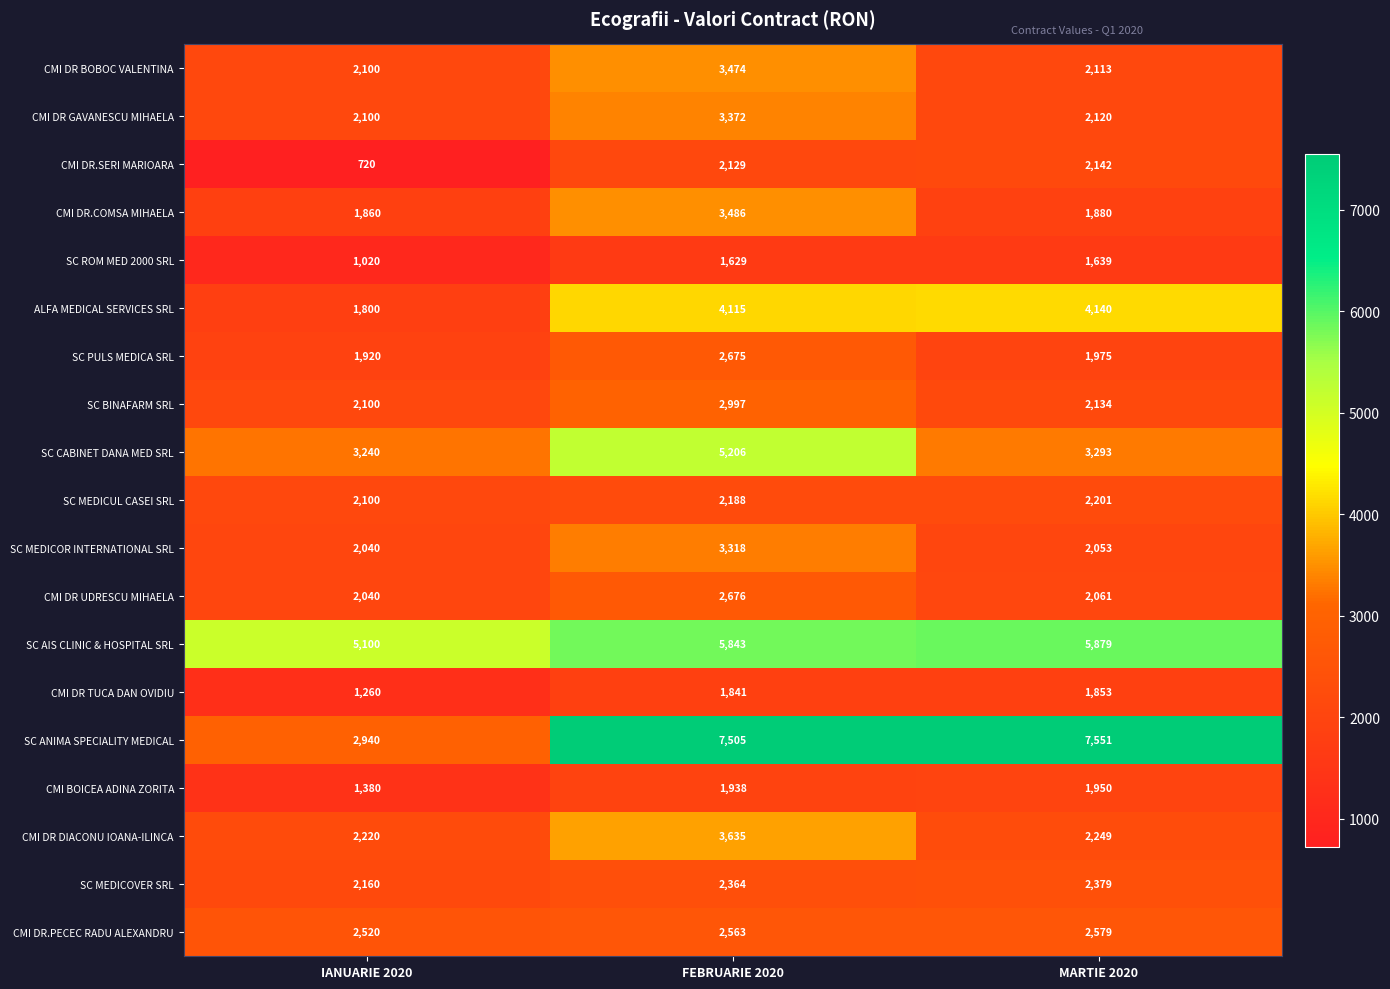

Which series has the largest total across all categories?

SC ANIMA SPECIALITY MEDICAL